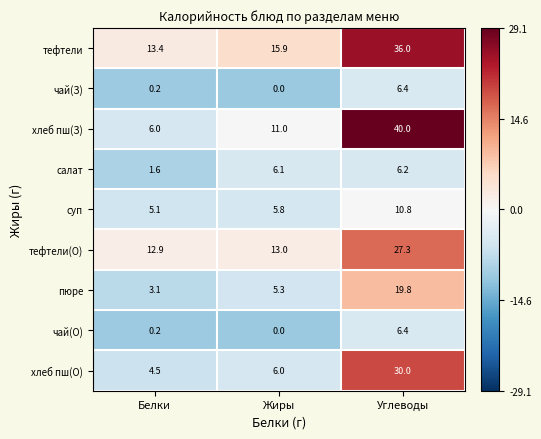

Reading left to right, list all the values displayed in this chart.

тефтели: Белки=13.4	Жиры=15.9	Углеводы=36.0
чай(З): Белки=0.2	Жиры=0.0	Углеводы=6.4
хлеб пш(З): Белки=6.0	Жиры=11.0	Углеводы=40.0
салат: Белки=1.6	Жиры=6.1	Углеводы=6.2
суп: Белки=5.1	Жиры=5.8	Углеводы=10.8
тефтели(О): Белки=12.9	Жиры=13.0	Углеводы=27.3
пюре: Белки=3.1	Жиры=5.3	Углеводы=19.8
чай(О): Белки=0.2	Жиры=0.0	Углеводы=6.4
хлеб пш(О): Белки=4.5	Жиры=6.0	Углеводы=30.0